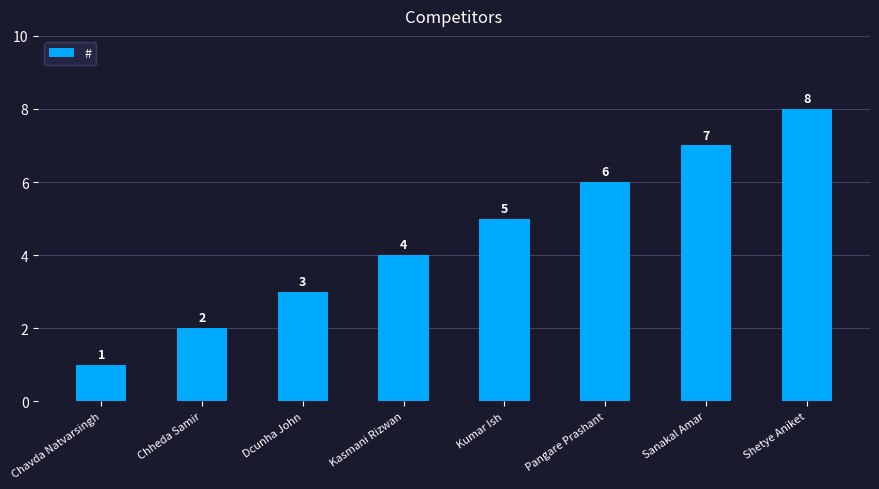

What is the change in value from Kumar Ish to Sanakal Amar?

+2